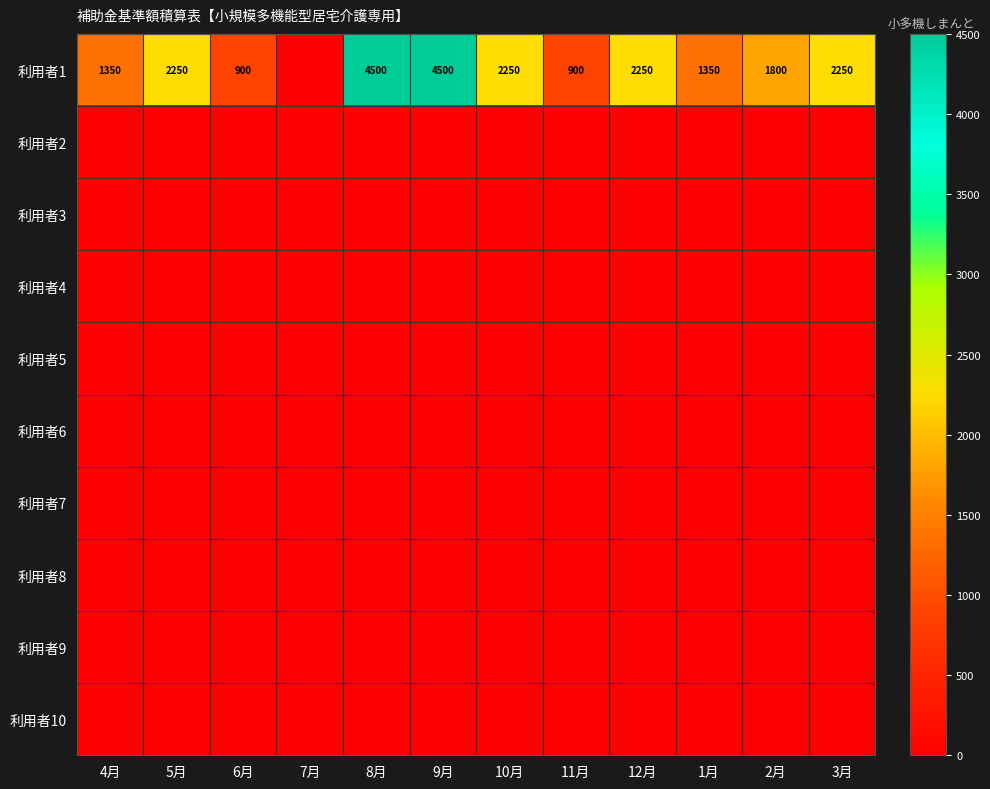

The 利用者1 series shows 2250 at 3月. True or false?

True